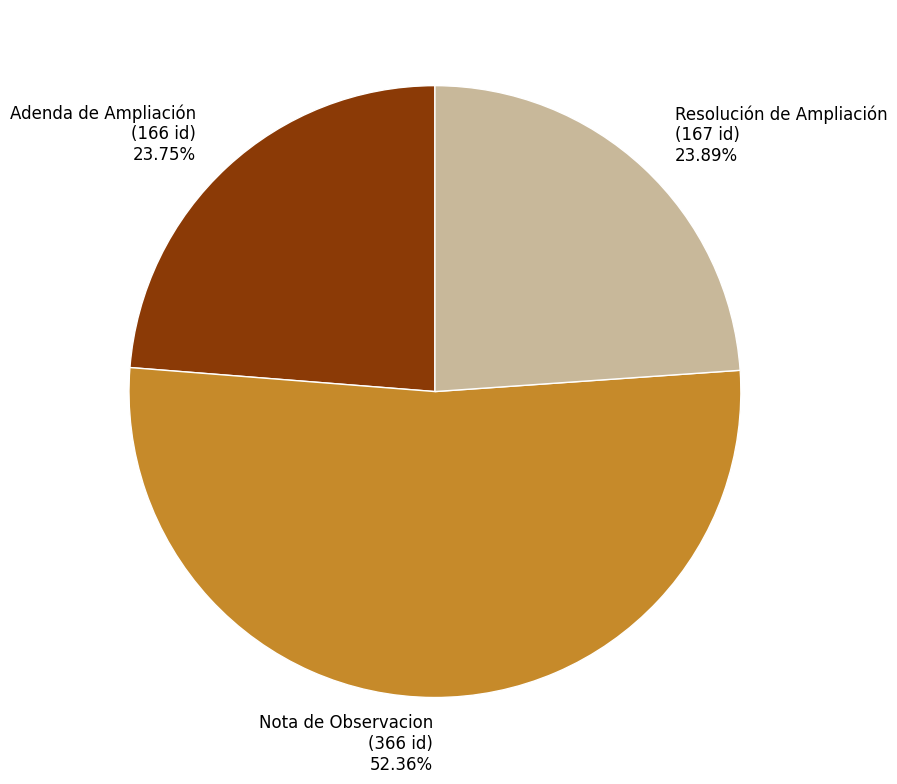

How many slices are in this pie chart?

3